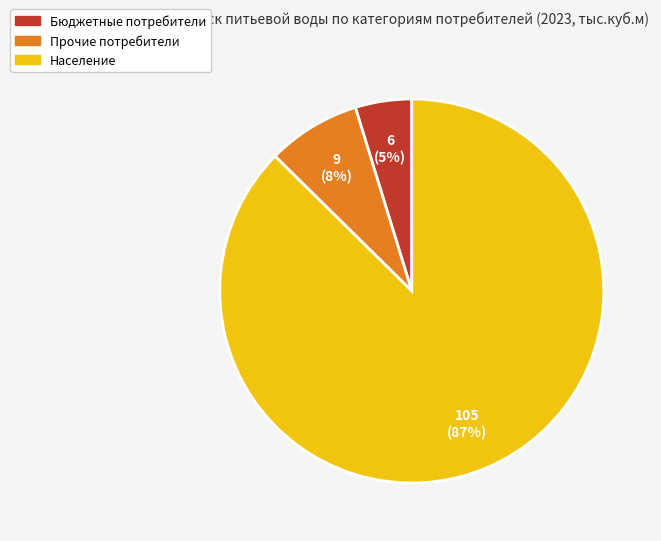

How many slices are in this pie chart?

3